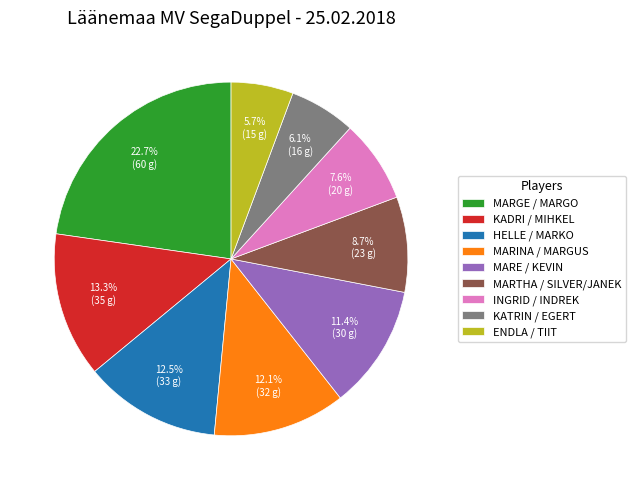

What is the largest slice in the pie chart?

MARGE / MARGO